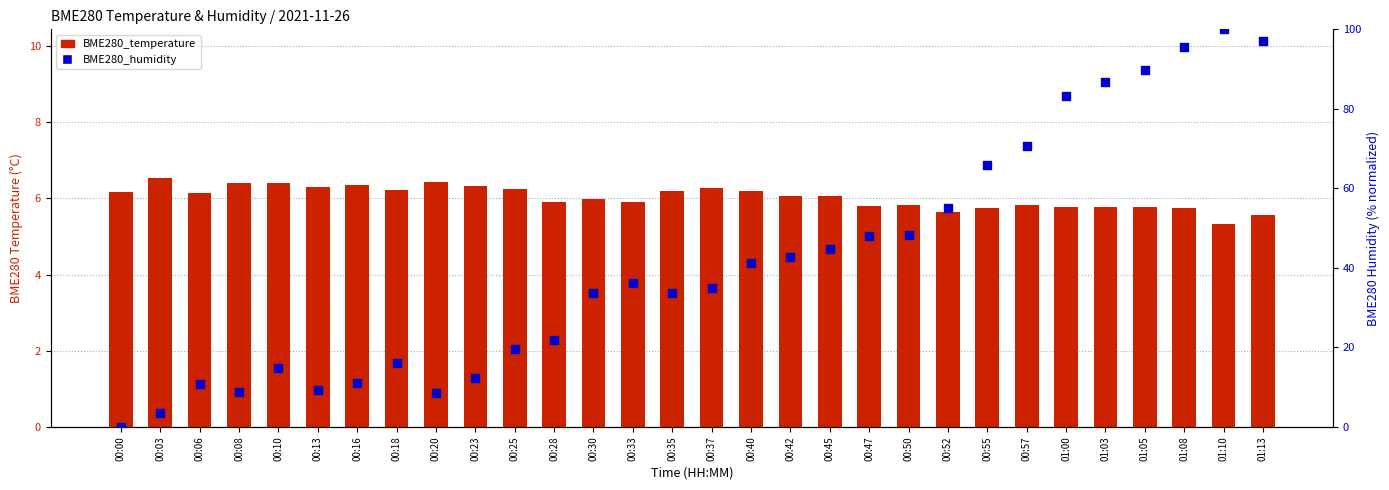

Is the value of BME280_temperature at 00:35 greater than the value of BME280_humidity at 00:08?

No